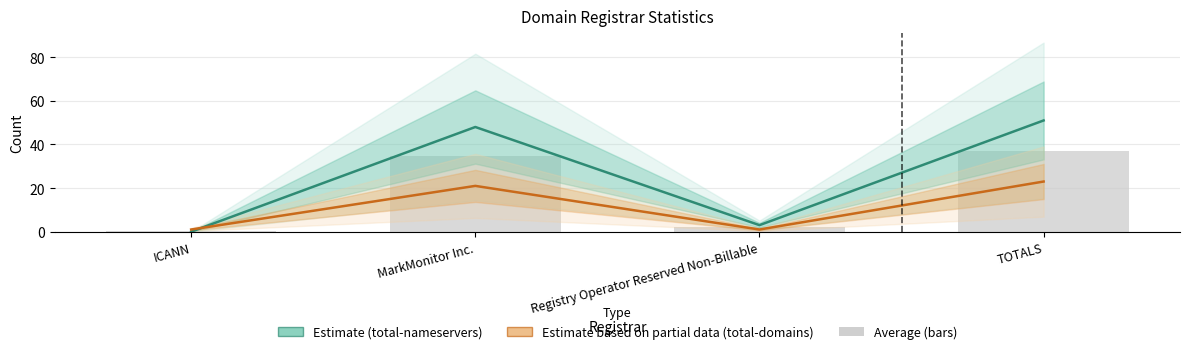

What position from the left is TOTALS?

4